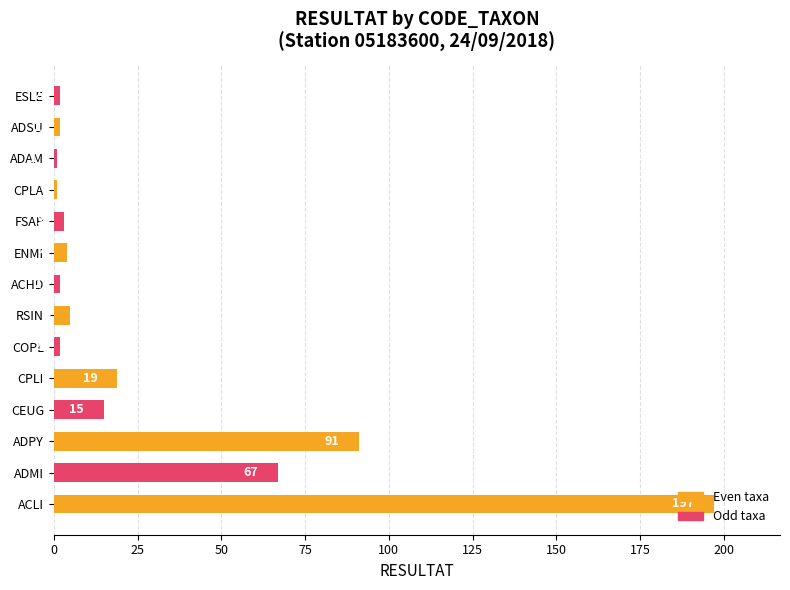

How many series are shown in this chart?

1